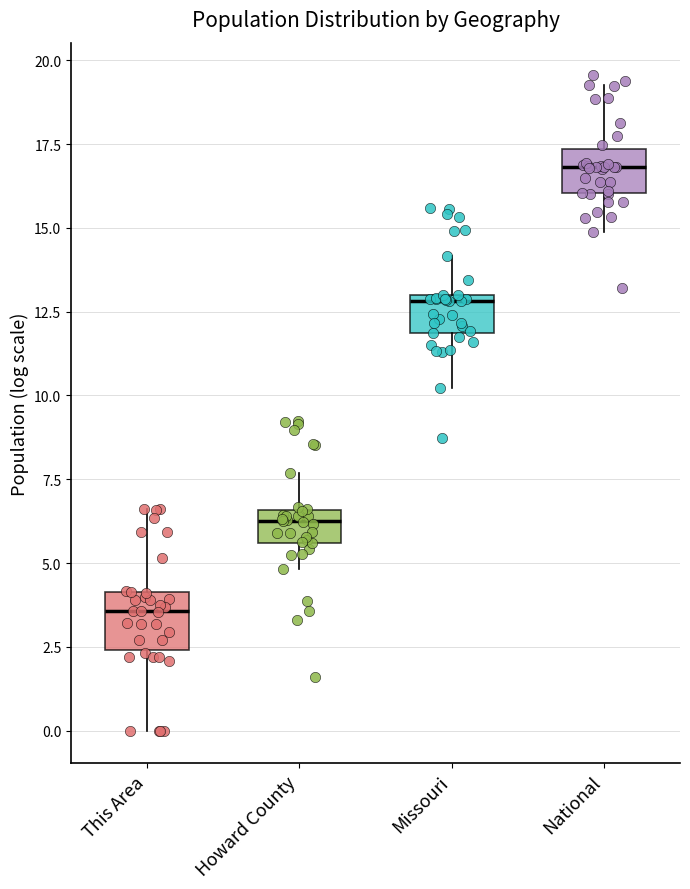

Reading left to right, read every box against the y-axis: the position of its median line, the range the box covers, and the ends of its whiskers. The values are not printed on the chart, so give them approximately, as read against the axis.

This Area: median 3.5, box 2.5 to 4.0, whiskers 0.0 to 6.5
Howard County: median 6.0, box 5.5 to 6.5, whiskers 5.0 to 7.5
Missouri: median 13.0 (just below the box's upper edge), box 12.0 to 13.0, whiskers 10.0 to 14.0
National: median 17.0, box 16.0 to 17.5, whiskers 15.0 to 19.5